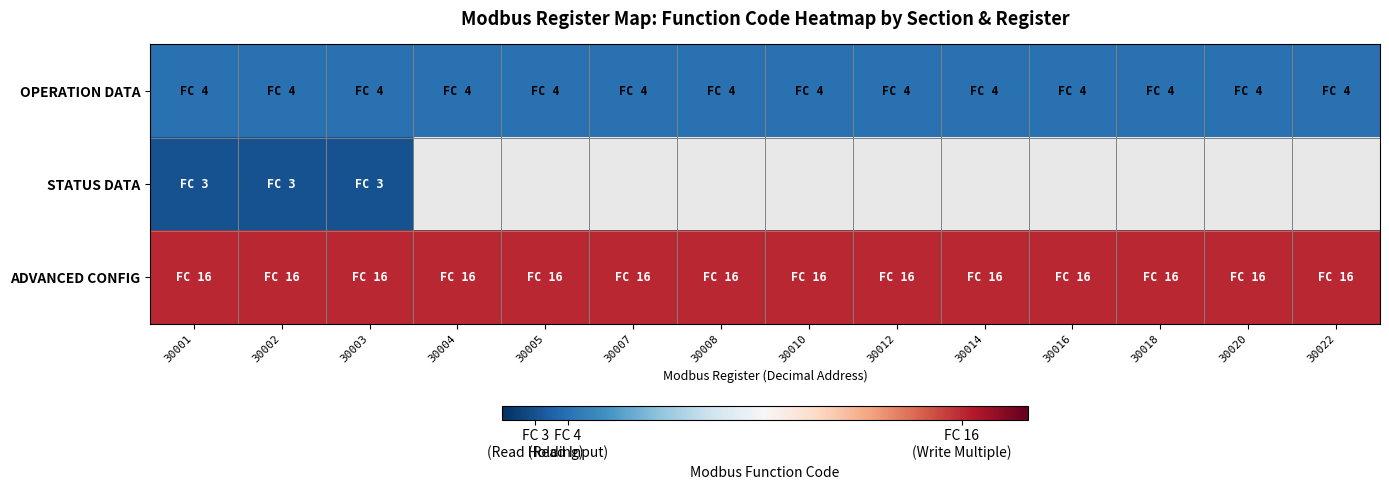

Which category has the highest value across all series?

30001